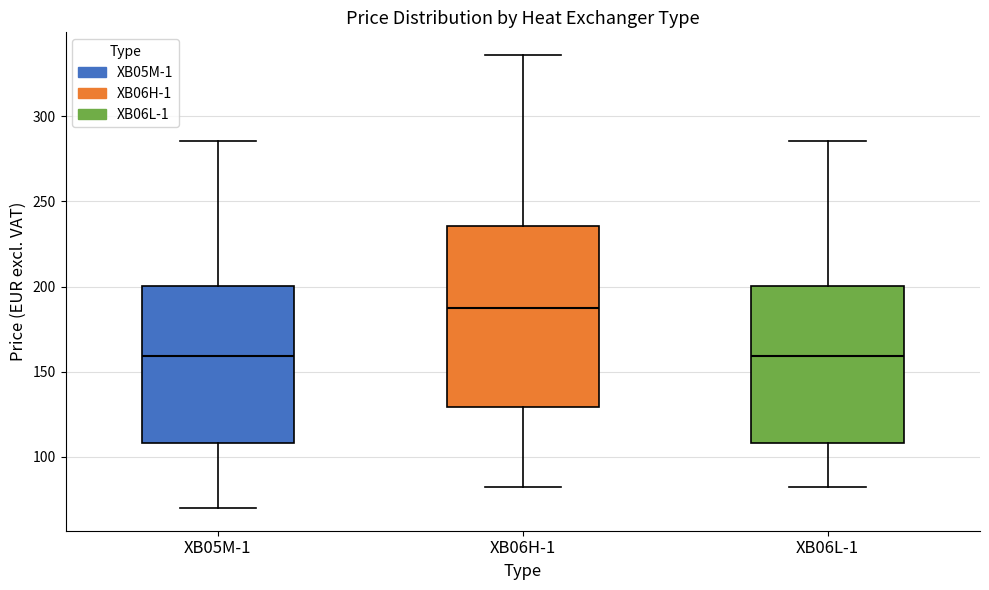

Reading left to right, transcribe this box plot: for each box, give where its median line is, the range the box spans, and where its two whiskers end, as read against the y-axis. The values are not printed on the chart, so give them approximately, as read against the axis.

XB05M-1: median 160, box 110 to 200, whiskers 70 to 285
XB06H-1: median 190, box 130 to 235, whiskers 80 to 335
XB06L-1: median 160, box 110 to 200, whiskers 80 to 285